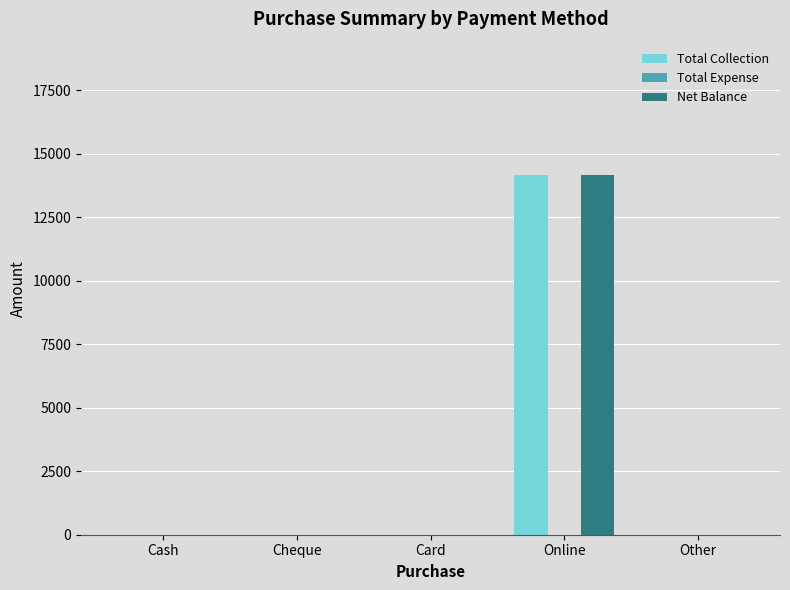

What is the sum of all Net Balance values?

14160